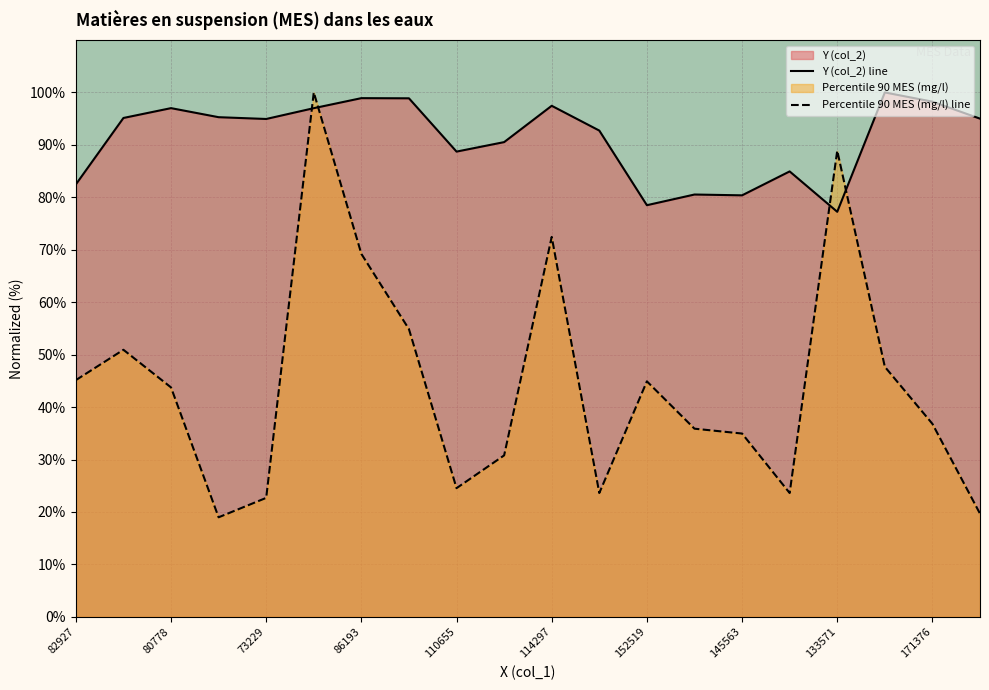

What is the smallest value displayed?

19.0